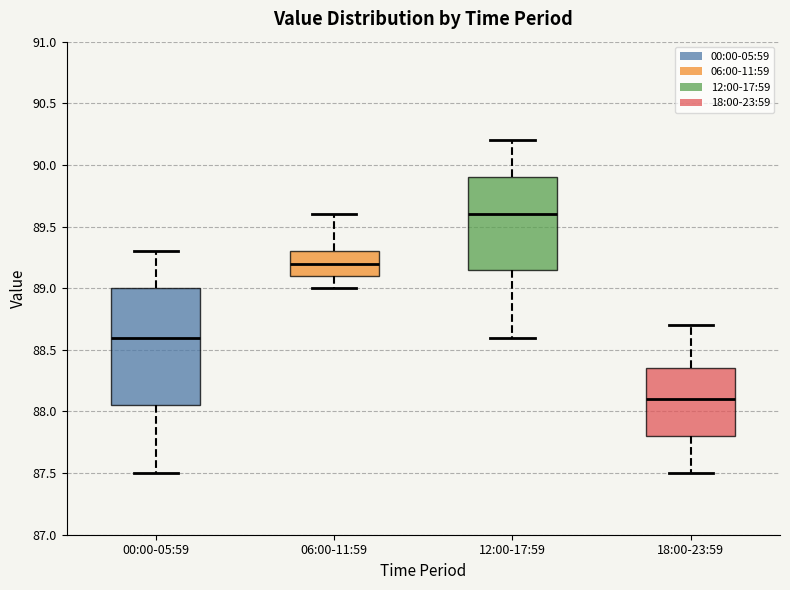

Comparing the boxes themselves (not the whiskers), which one is the tallest?

00:00-05:59